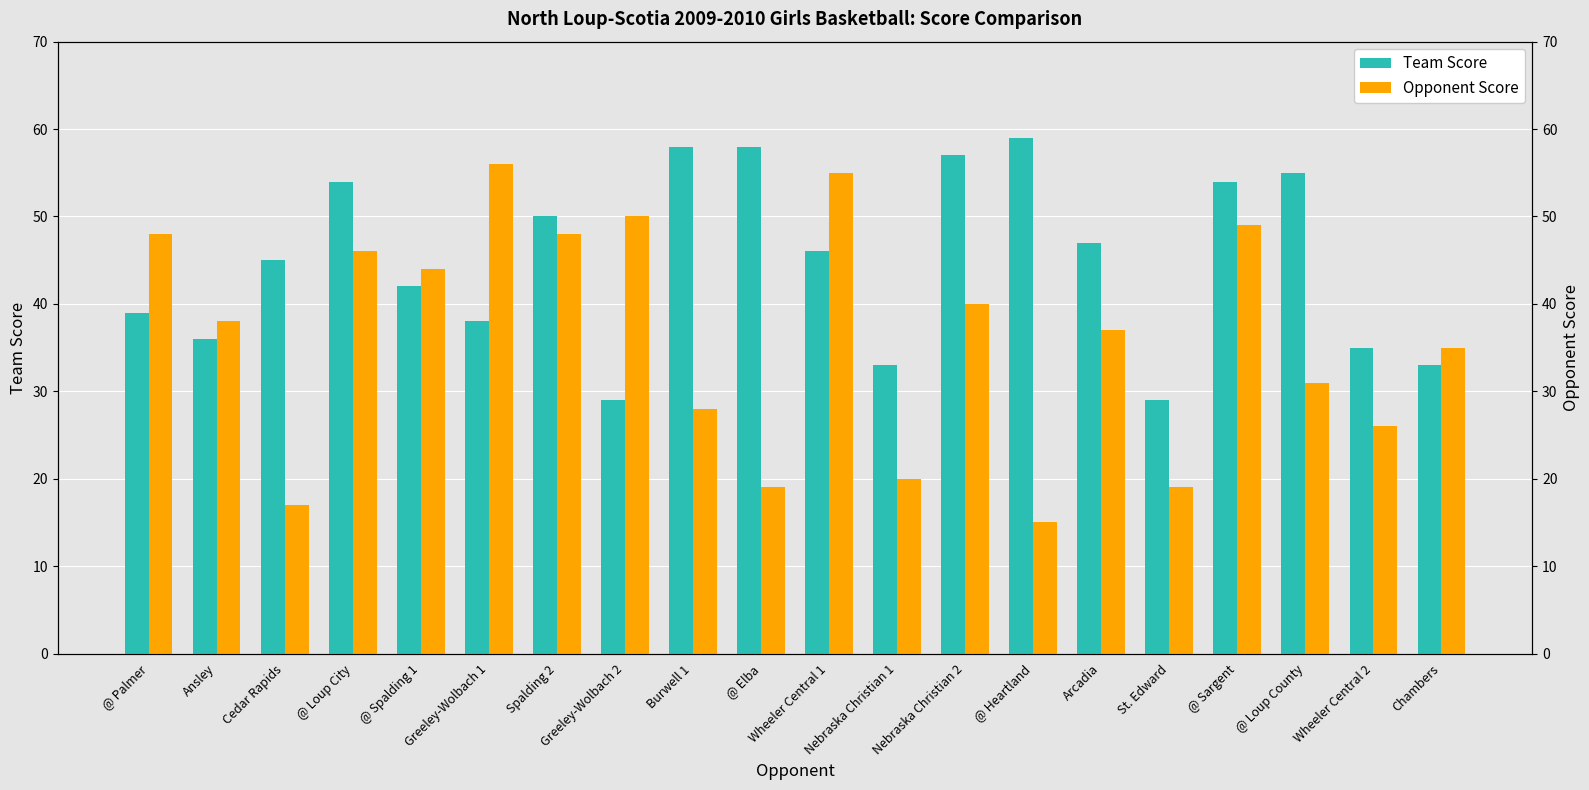

Read the Opponent Score value at Wheeler Central 1, to the nearest 10.

60